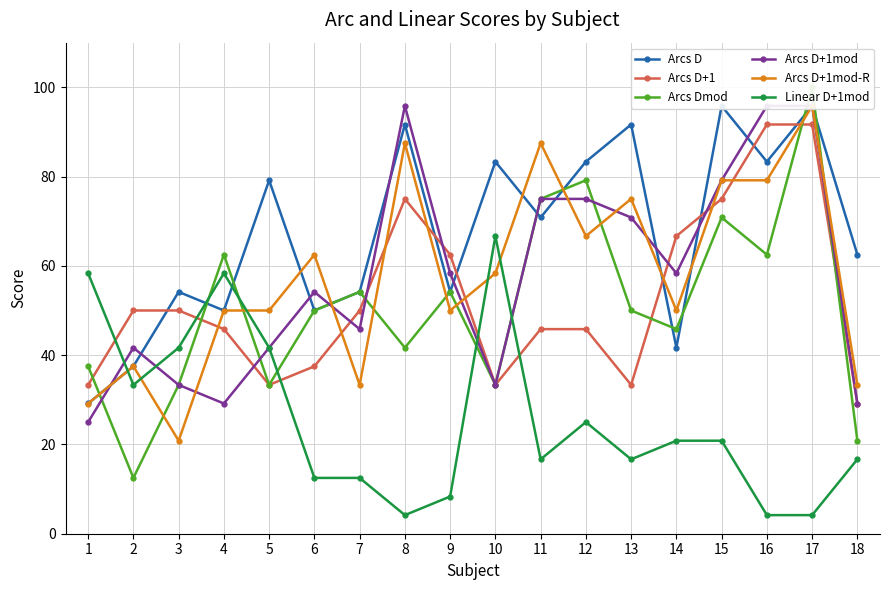

What is the minimum value shown in the chart?

4.2